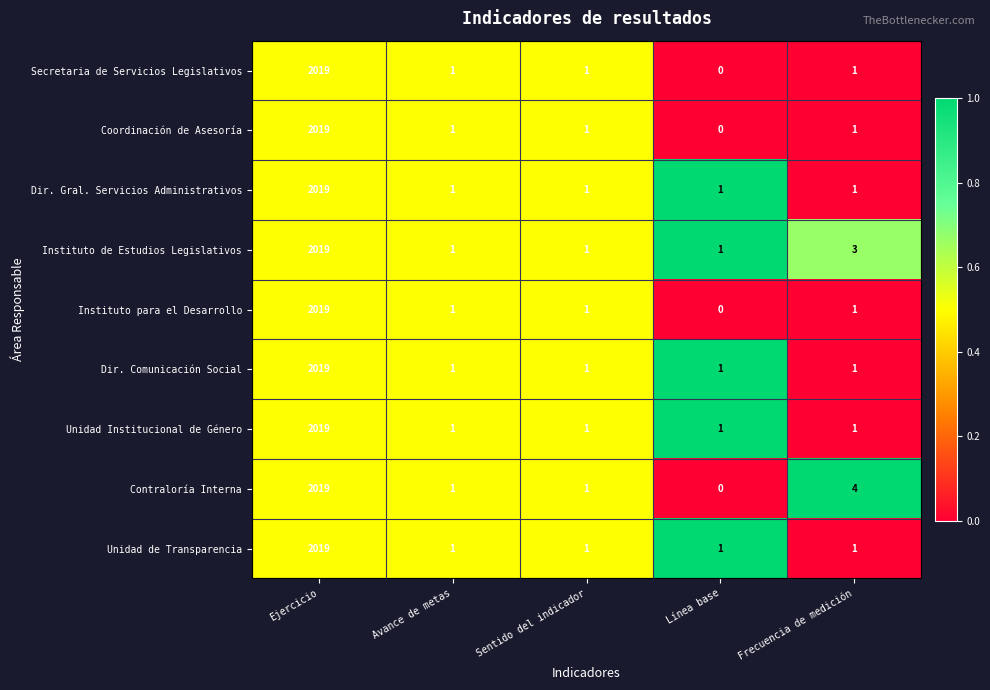

What is the difference between the highest and lowest values at Frecuencia de medición?

3